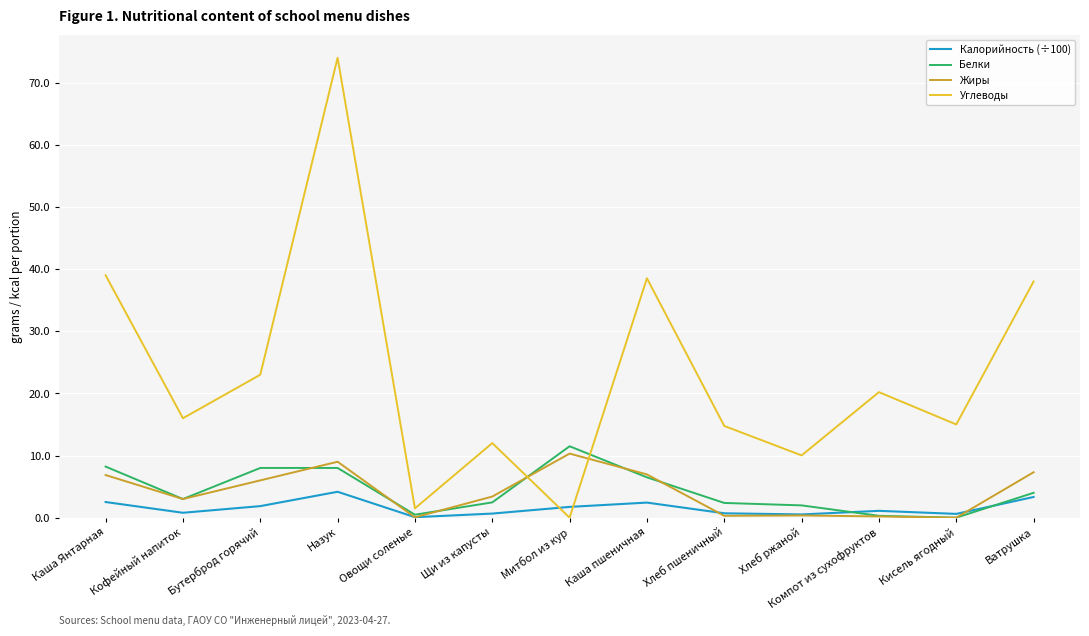

What position from the right is Кисель ягодный?

2